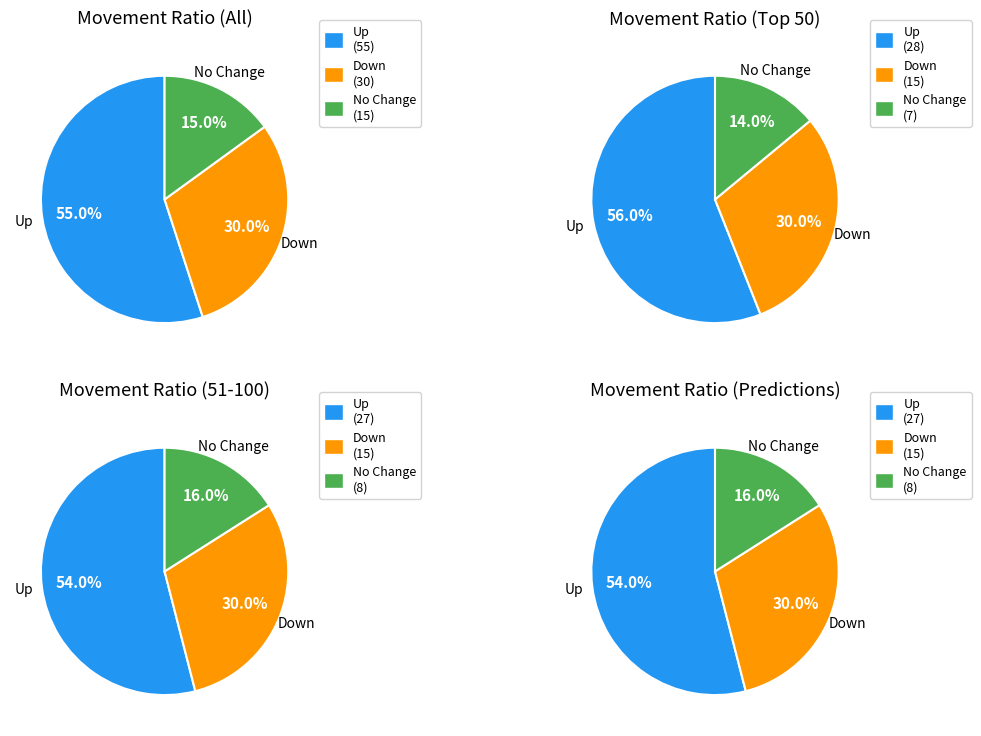

Approximately how many times larger is the value at up compared to down?

1.8